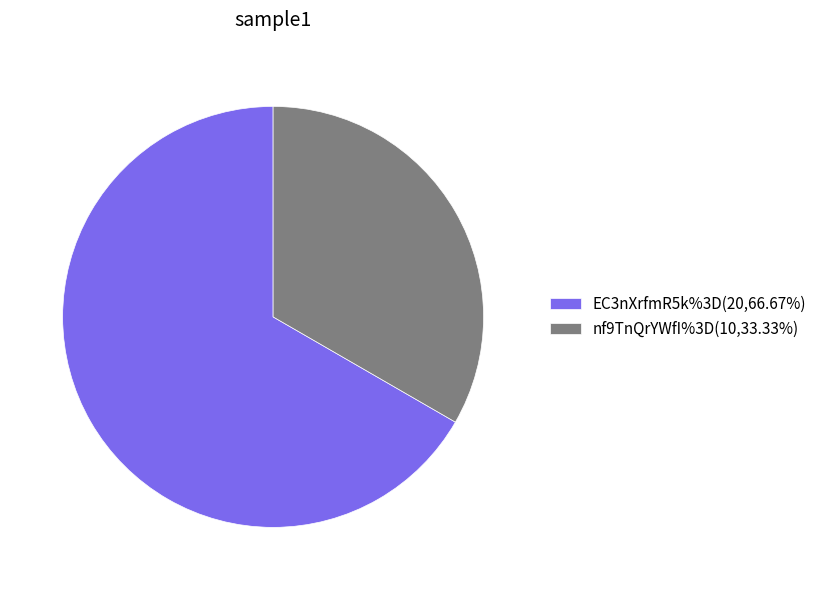

Combined, do nf9TnQrYWfI%3D(10,33.33%) and EC3nXrfmR5k%3D(20,66.67%) account for over 50%?

Yes